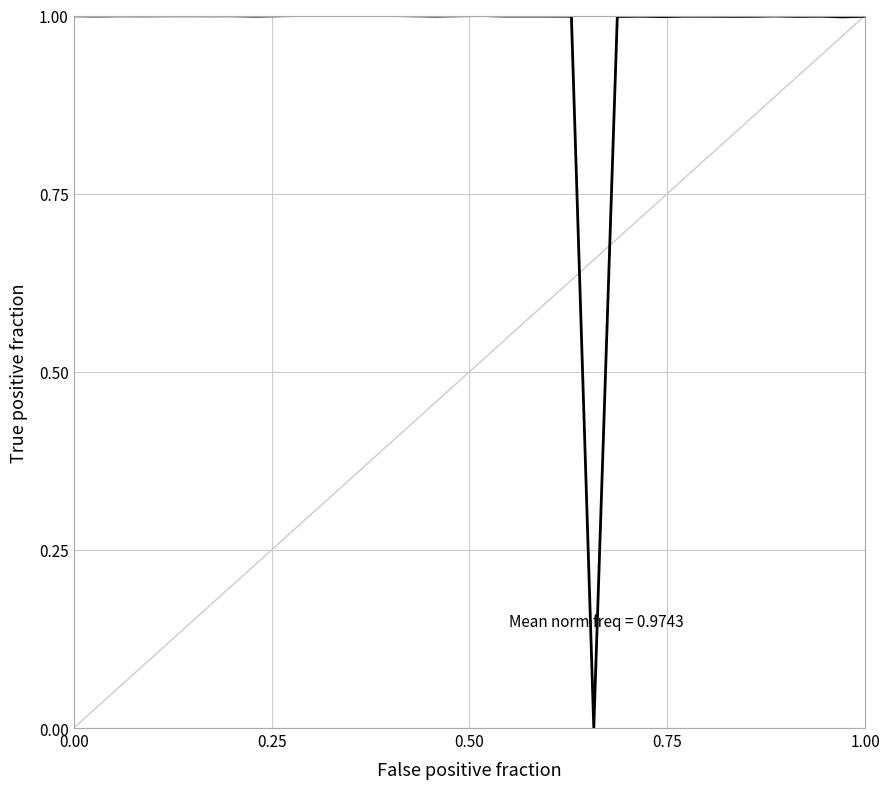

What is the difference between the maximum and minimum values?

1.0